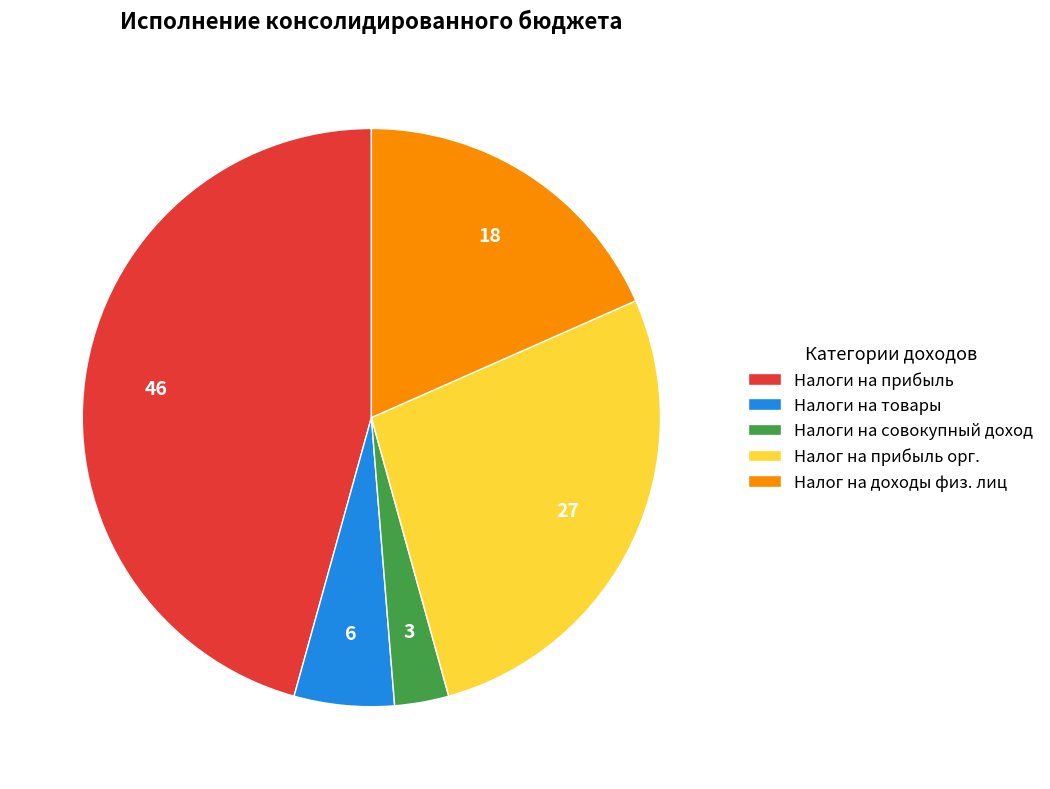

Count the number of slices in the pie.

5